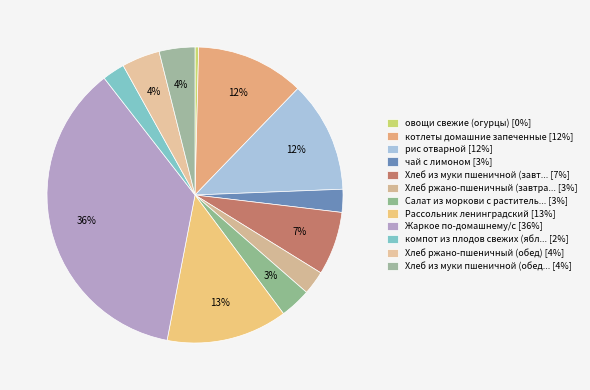

Is there a majority slice in this chart?

No